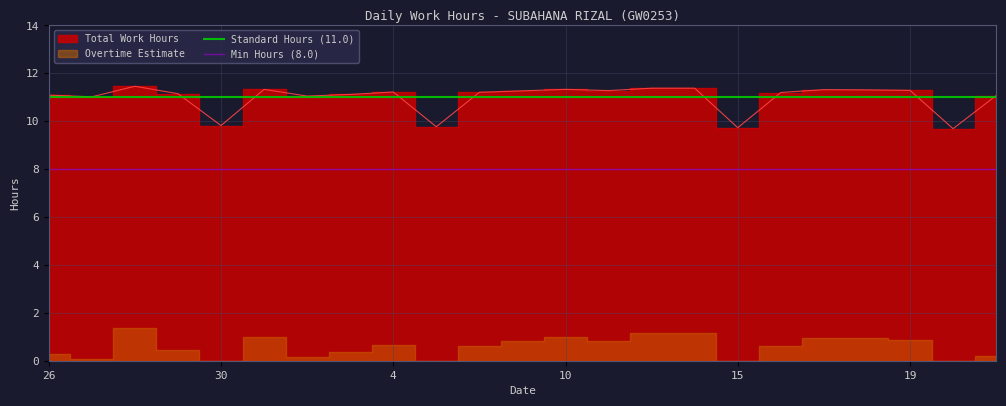

What value does the Min Hours (8.0) series have at 26?

8